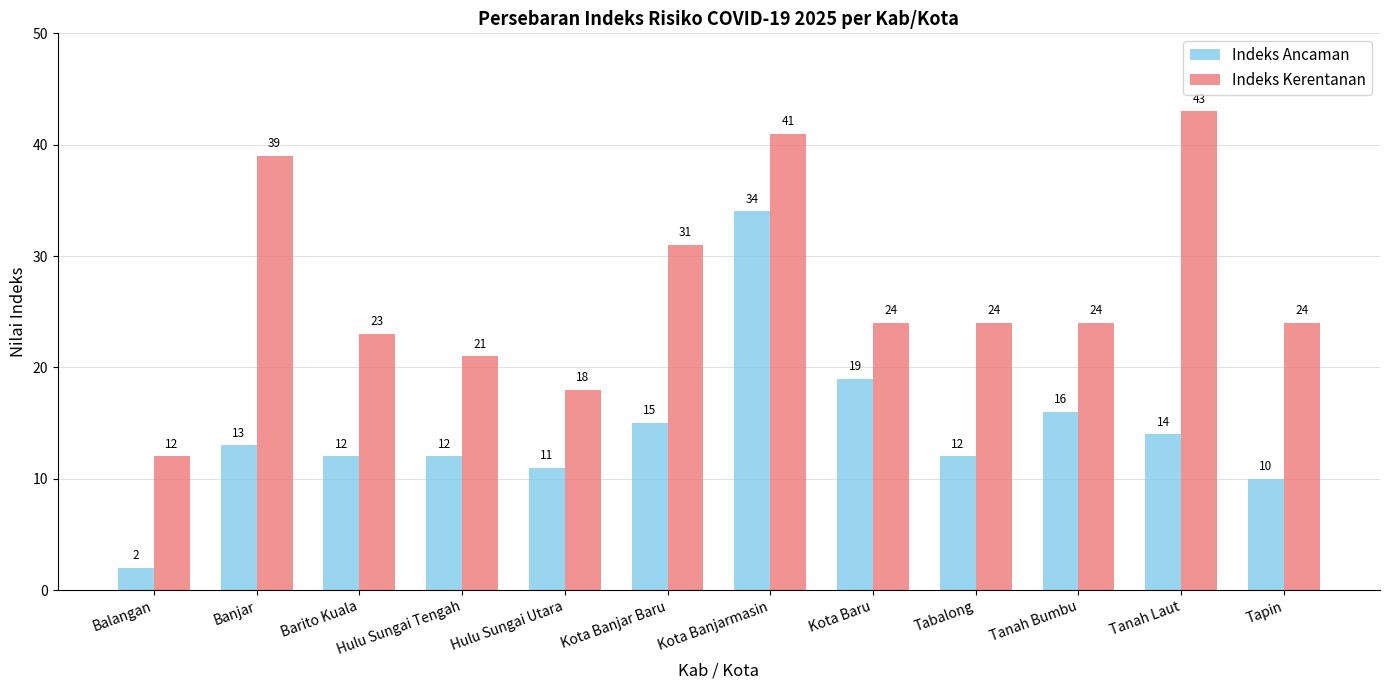

Is the value of Indeks Kerentanan at Banjar greater than the value of Indeks Ancaman at Tapin?

Yes